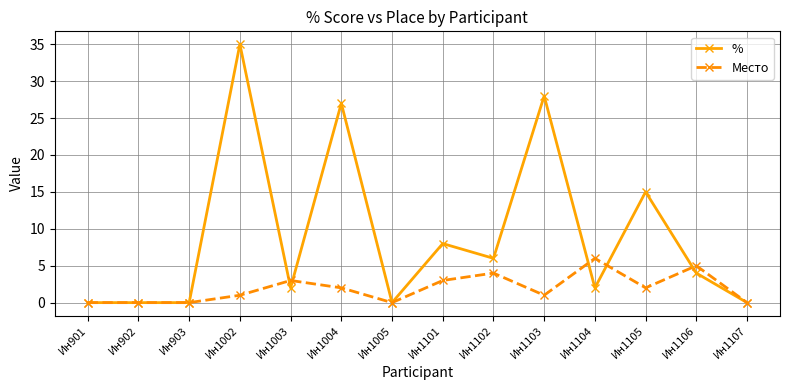

How many Место values are between 0 and 3?

11